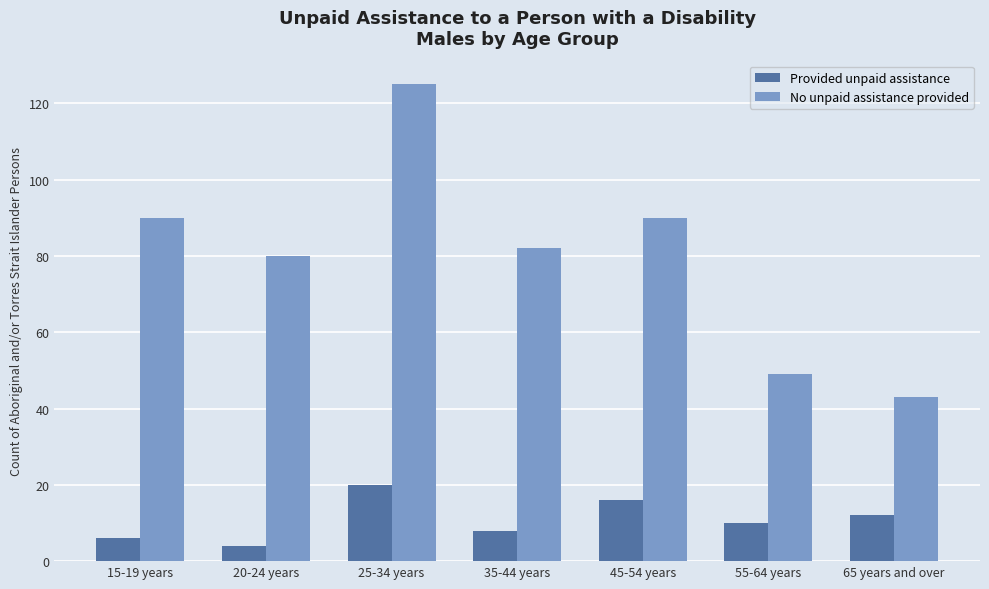

What is the minimum value shown in the chart?

4